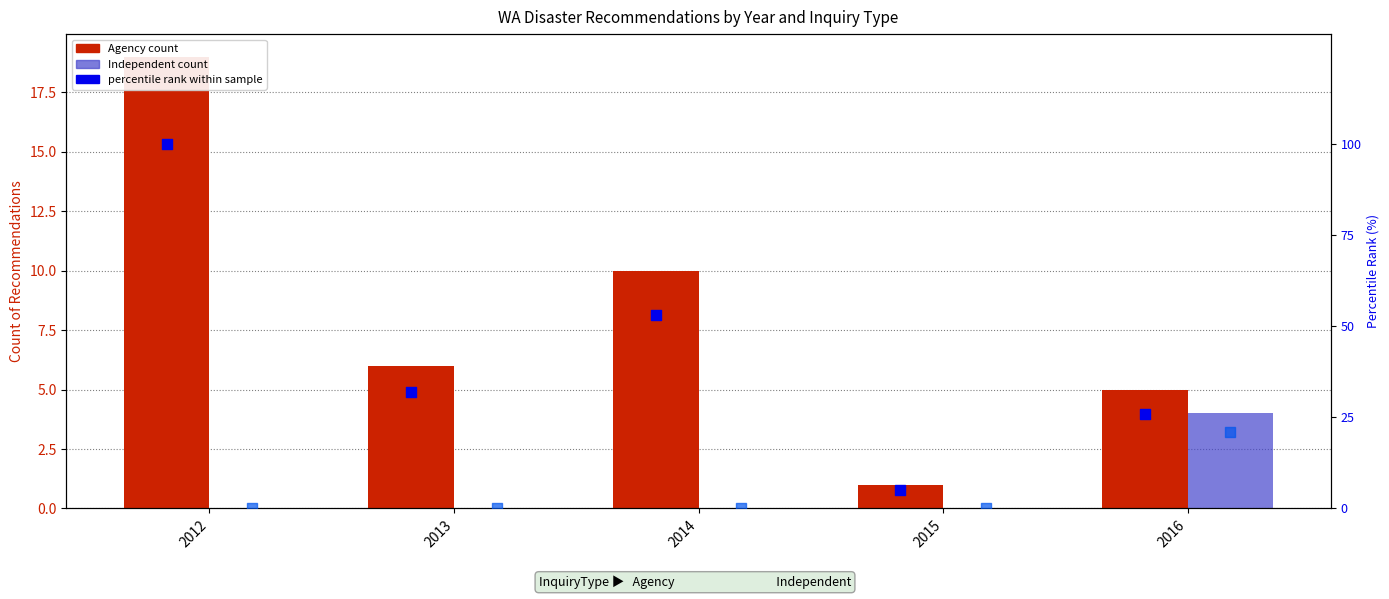

Which series reaches the maximum Y coordinate?

percentile rank (Agency)